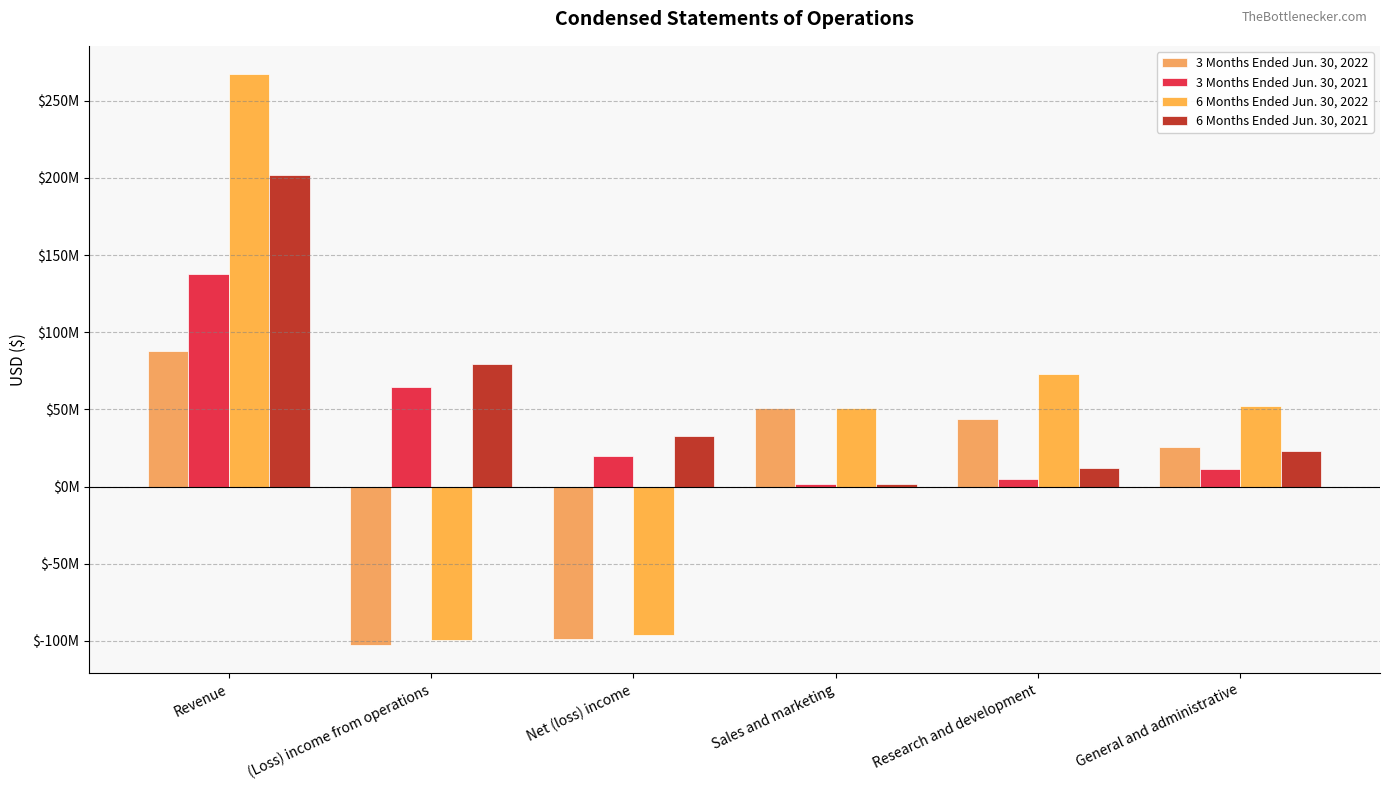

What are all the series names shown in the legend?

3 Months Ended Jun. 30, 2022, 3 Months Ended Jun. 30, 2021, 6 Months Ended Jun. 30, 2022, 6 Months Ended Jun. 30, 2021